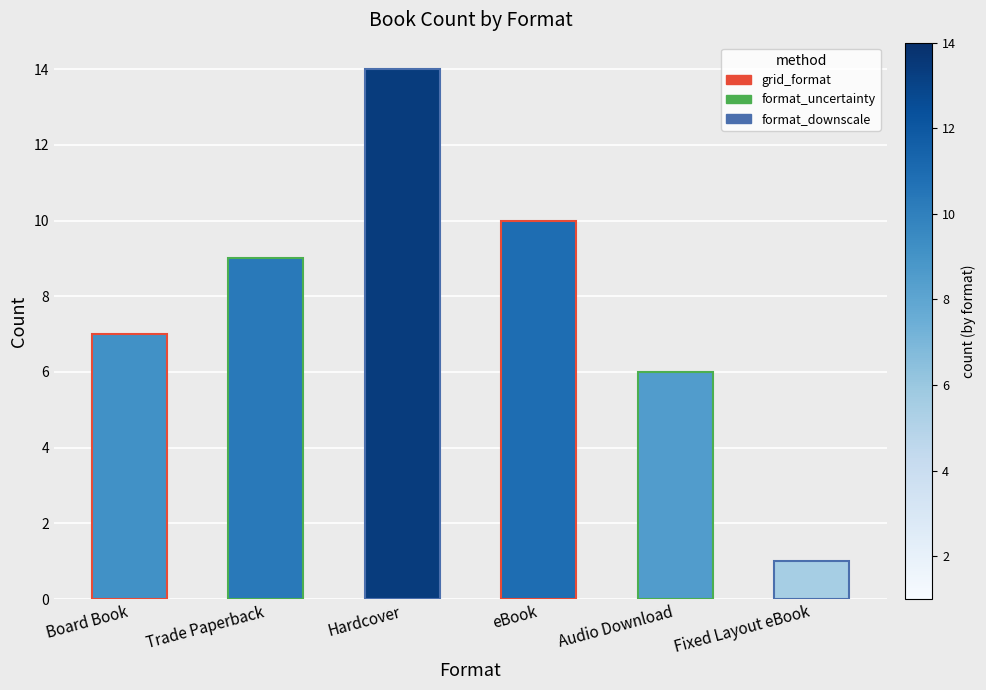

At which category is the sum across all series the highest?

Hardcover